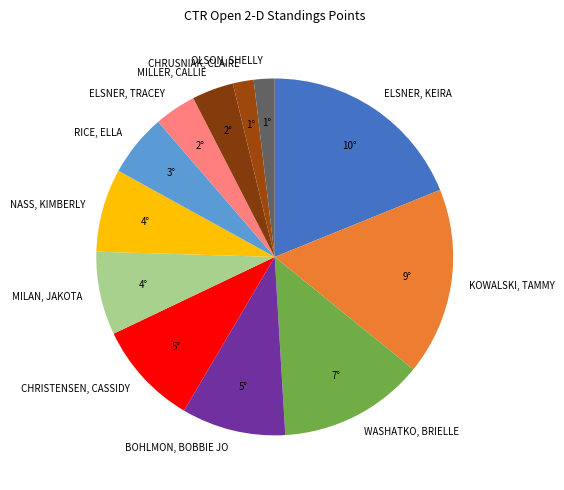

Is the sum of ELSNER, TRACEY and CHRUSNIAK, CLAIRE greater than half?

No